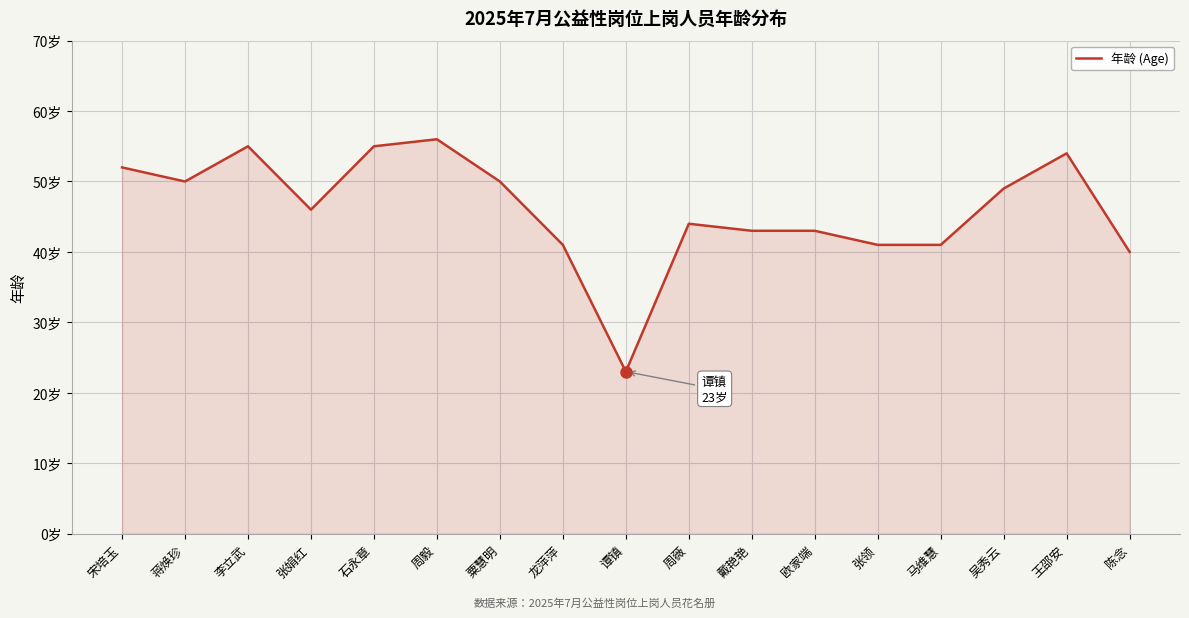

How many interior local valleys (lower than both neighbors) does the data have?

3